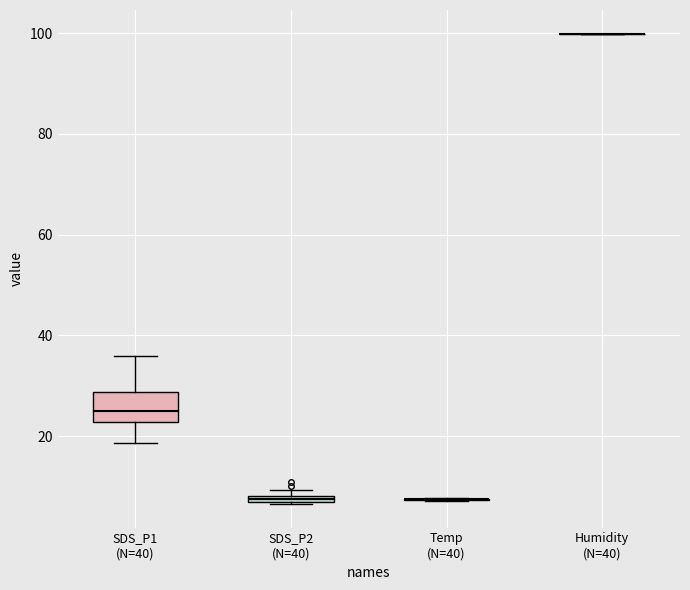

Which box is the tallest, from its lower edge to its upper edge?

SDS_P1 (N=40)